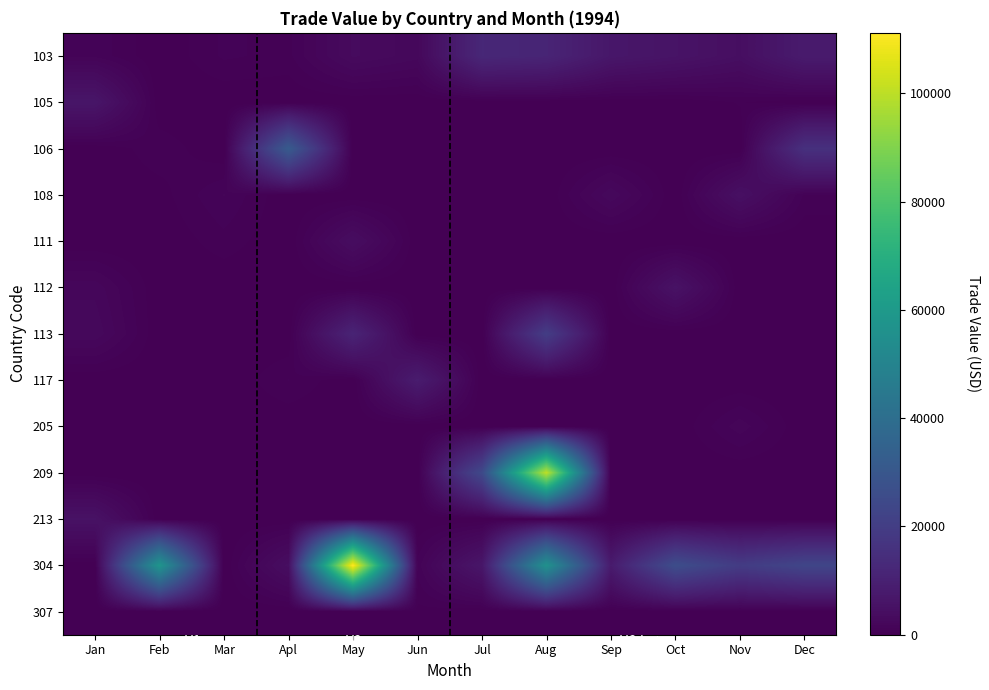

At which category is the sum across all series the highest?

Aug